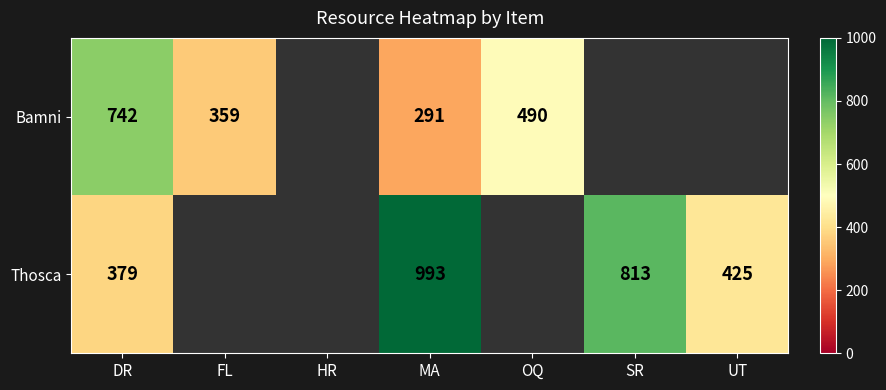

The Bamni series shows 742 at DR. True or false?

True